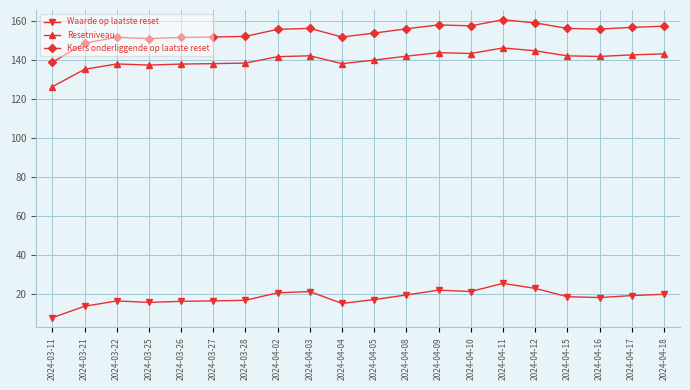

Is it true that Waarde op laatste reset equals 10.4 at 2024-03-22?

False